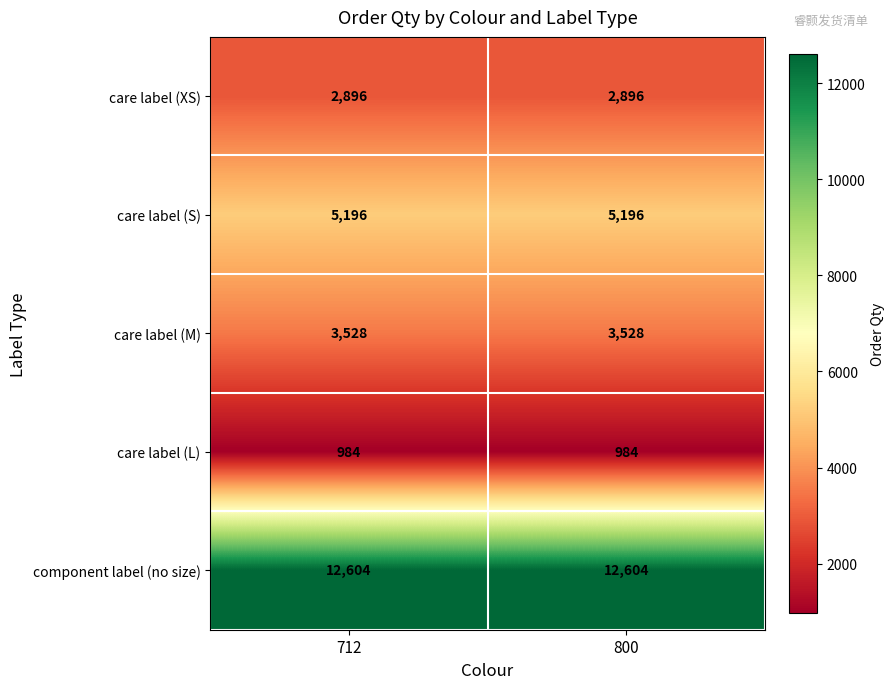

Which series has the largest total across all categories?

component label (no size)